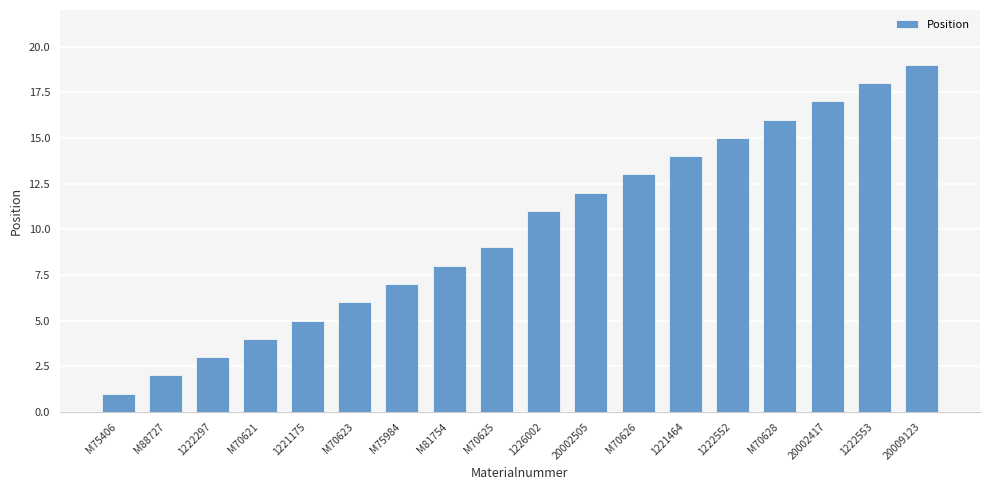

What is the value of the 18th bar from the left?

19